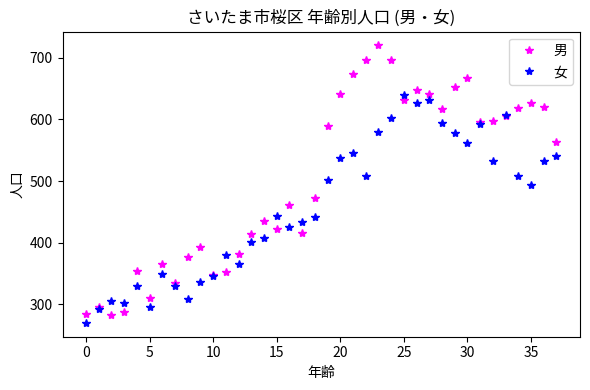

What is the sum of all 男 values?

19089